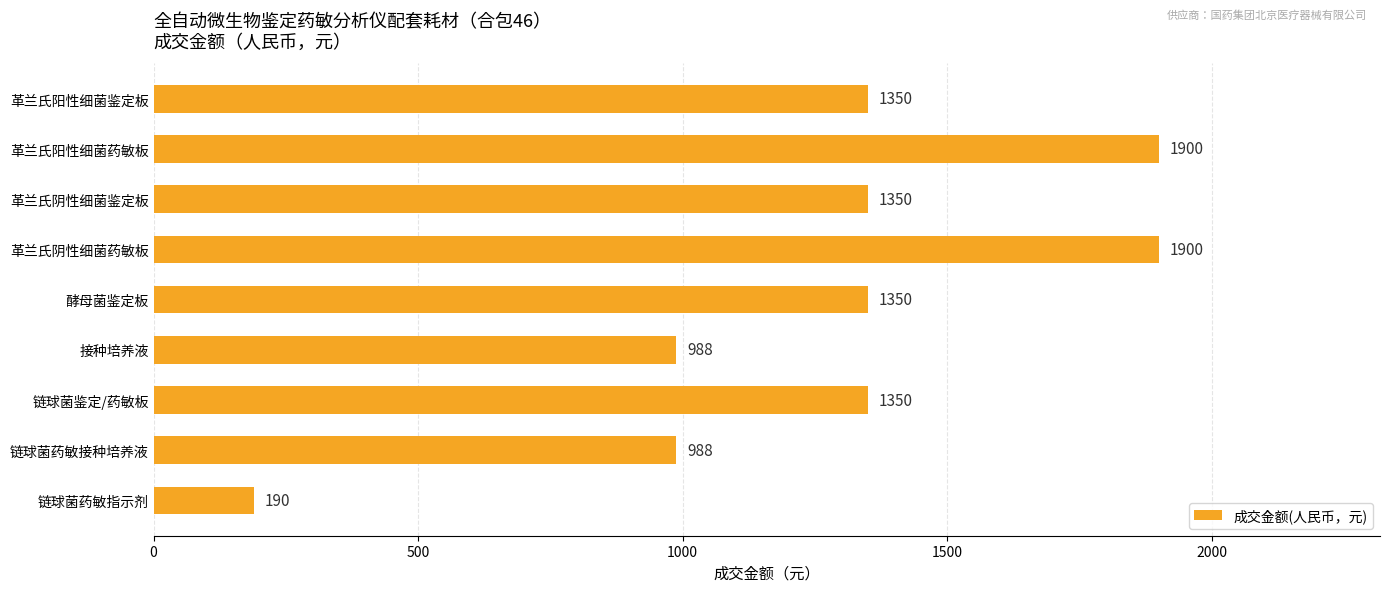

True or false: the data shows 1900 at 革兰氏阳性细菌药敏板.

True